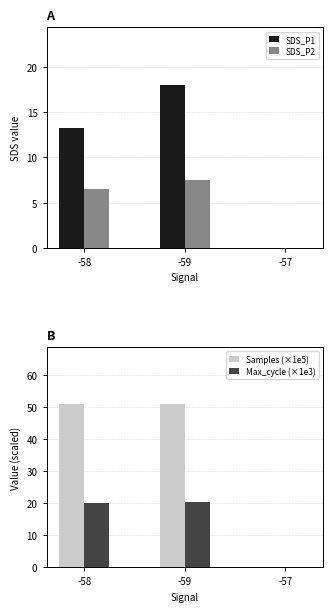

What is the label of the 1st bar from the left?

-58